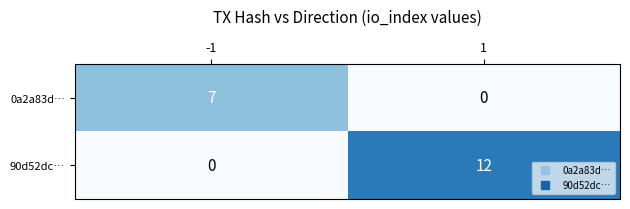

What is the difference between the highest and lowest values at -1?

7